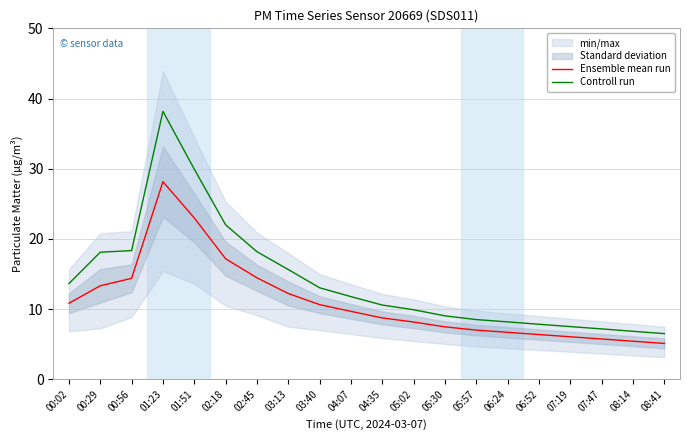

At which label does Controll run first exceed 11?

00:02